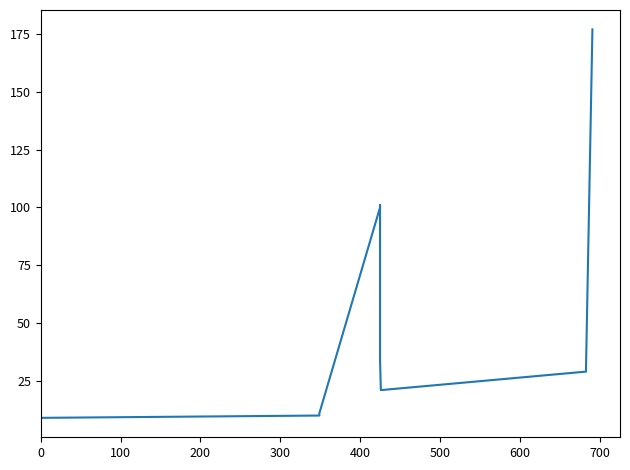

Does the chart display data point markers on the line(s)?

No